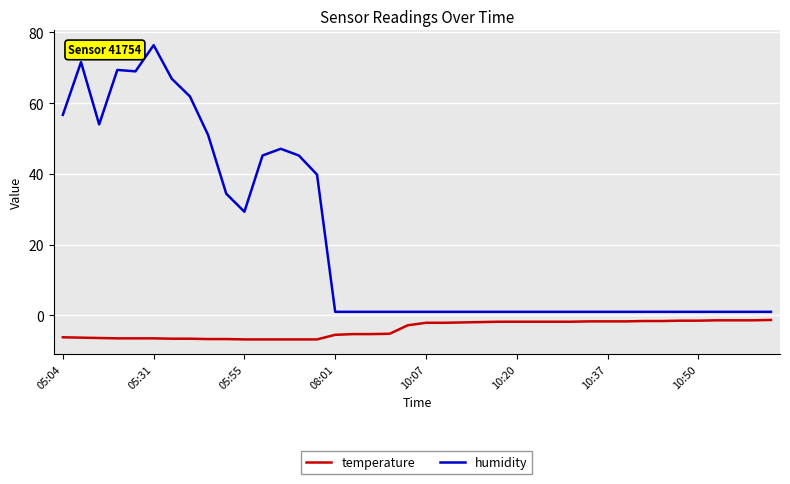

Rank the series by their maximum value, from lowest to highest.

temperature, humidity